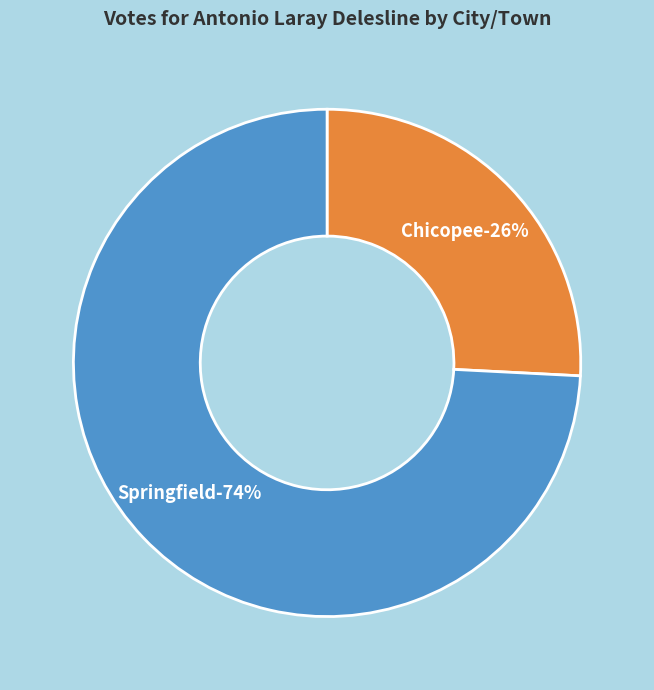

Approximately how many times larger is the value at Springfield compared to Chicopee?

2.9